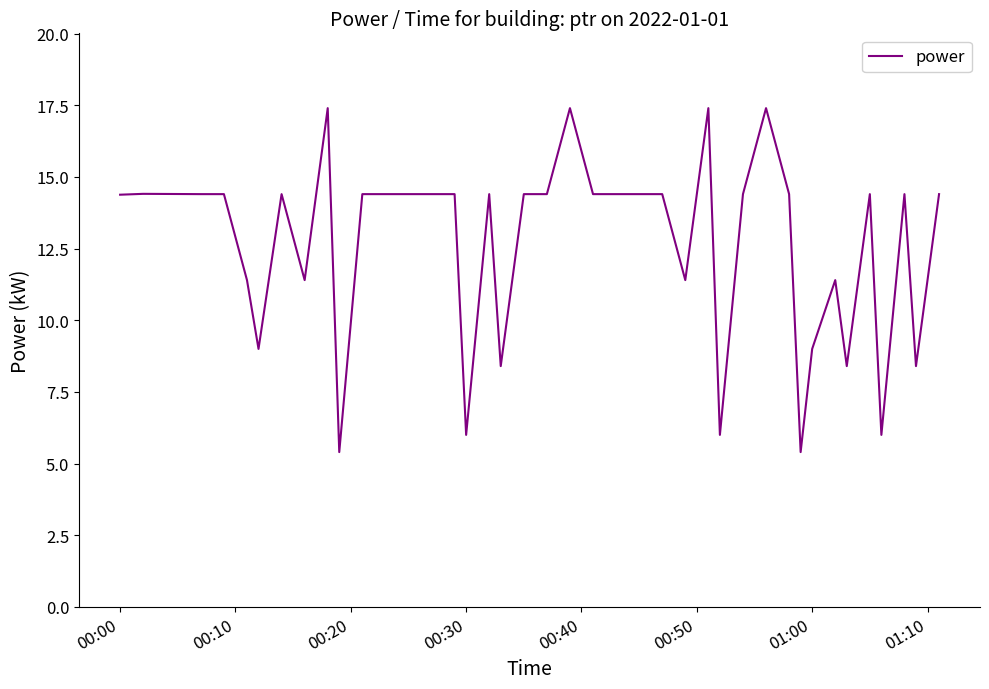

What is the difference between the maximum and minimum values?

12.0